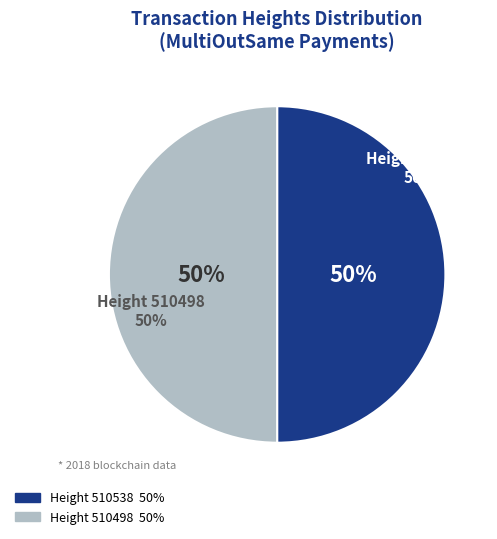

Combined, what portion of the pie is MultiOutSame Payment (Height 510498) and MultiOutSame Payment (Height 510538)?

100.0%